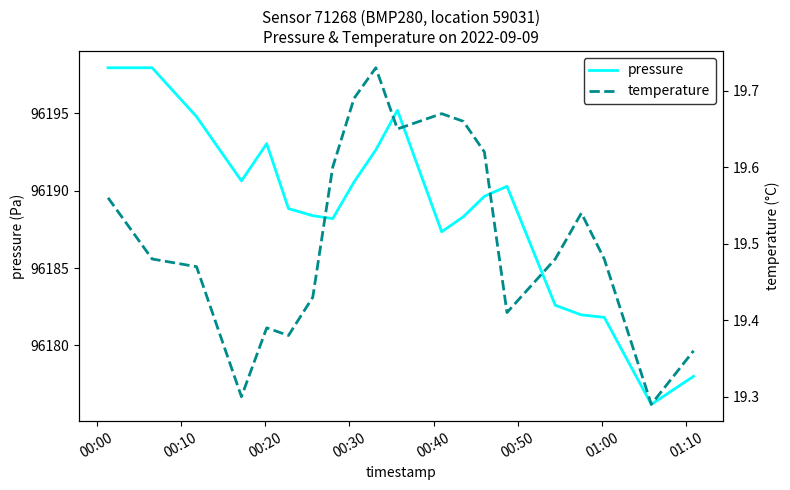

Is it true that temperature equals 8.0 at 11?

False